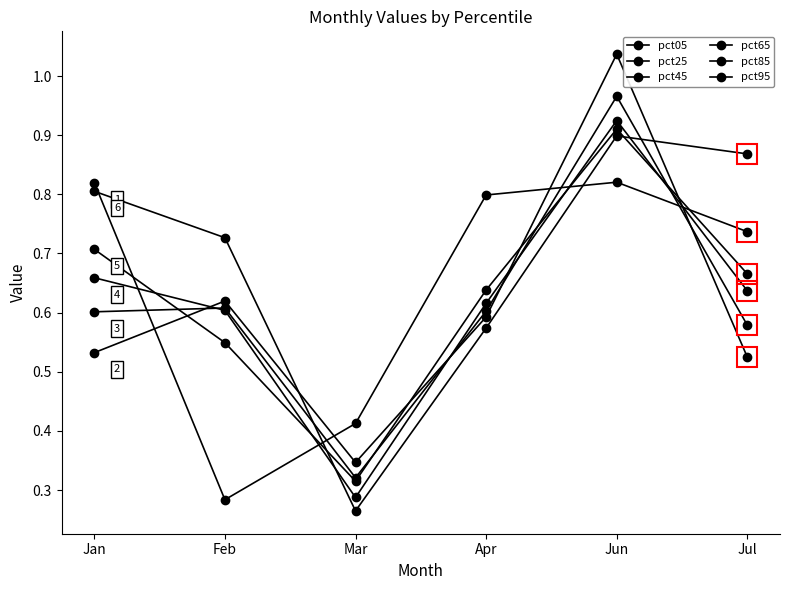

True or false: pct95 and pct65 cross at least once.

True